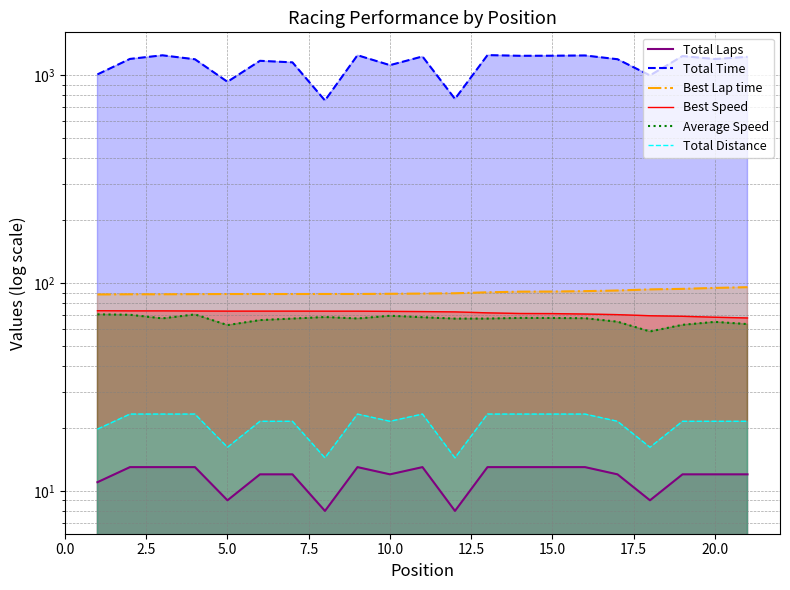

True or false: Average Speed and Total Distance intersect in this chart.

False